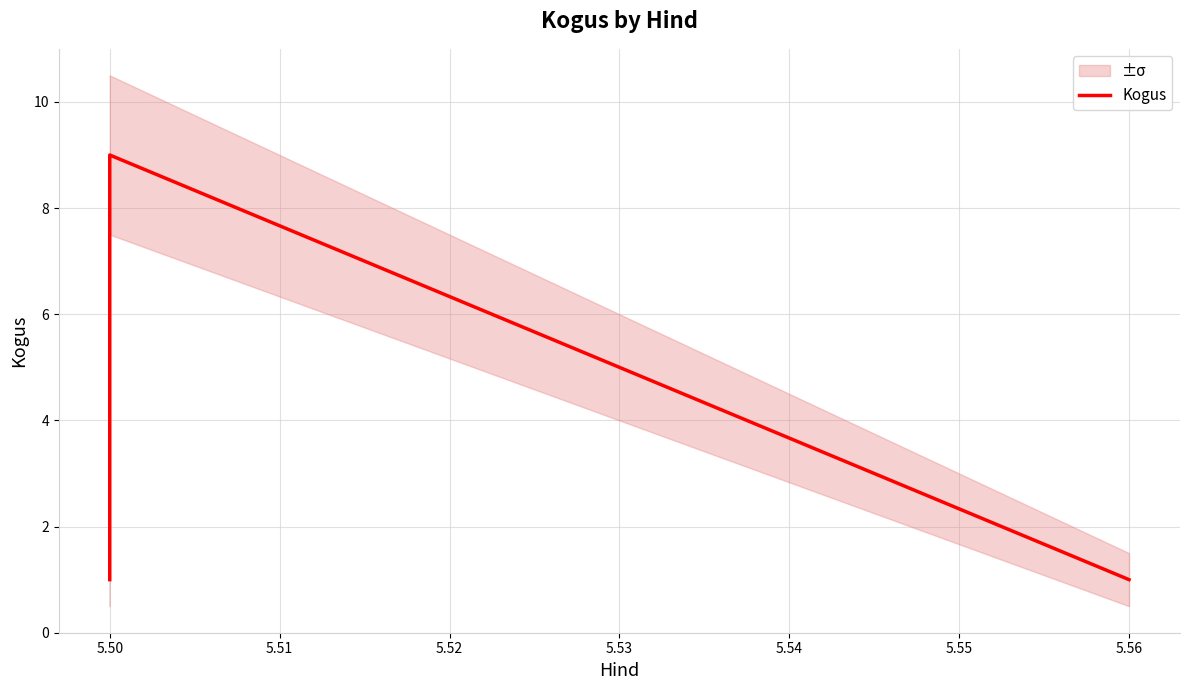

What is the difference between the maximum and minimum values?

8